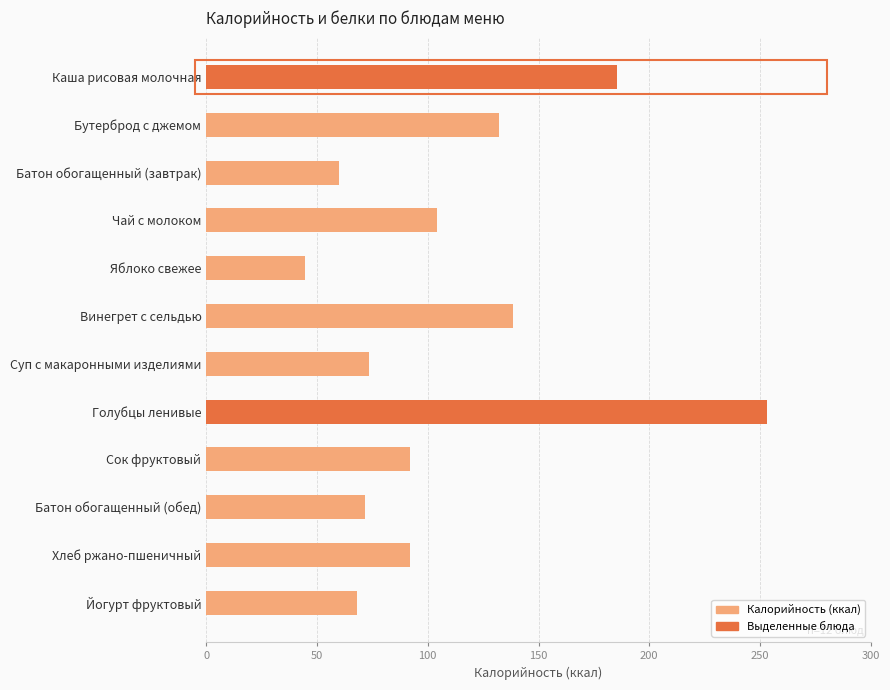

Which label corresponds to the smallest value in the chart?

Яблоко свежее